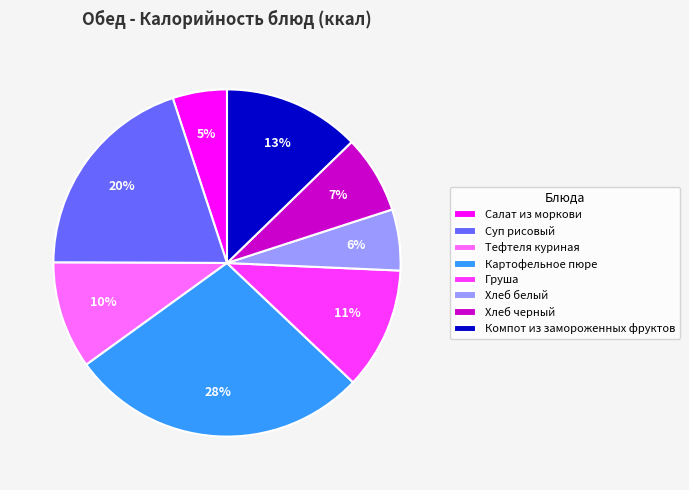

Between Компот из замороженных фруктов and Хлеб белый, which is larger?

Компот из замороженных фруктов